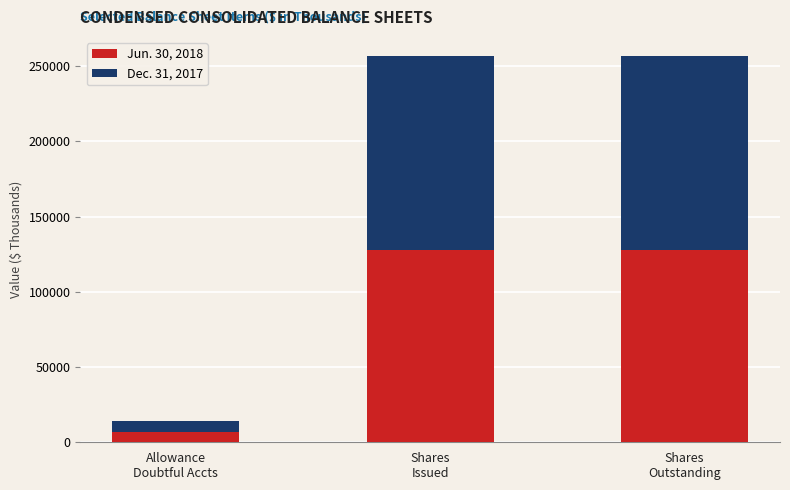

What is the highest value of the Jun. 30, 2018 series?

128074